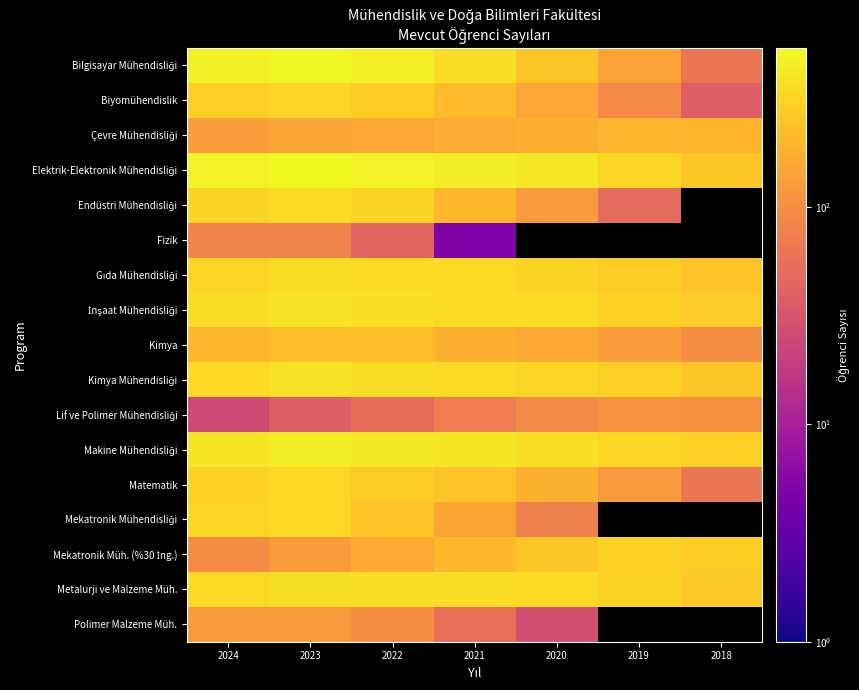

What is the difference between the Kimya Mühendisliği values at 2021 and 2020?

26.0